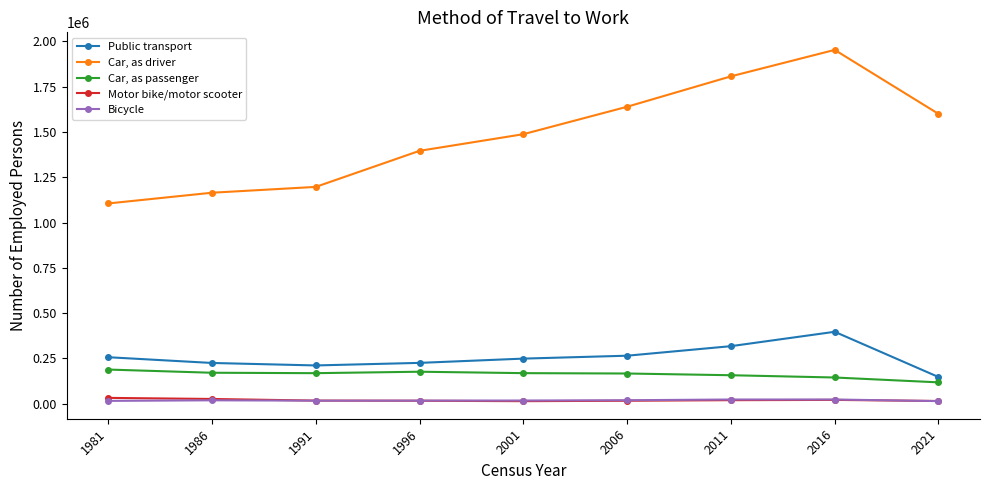

At 2006, list the series in order from smallest to largest.

Motor bike/motor scooter, Bicycle, Car, as passenger, Public transport, Car, as driver